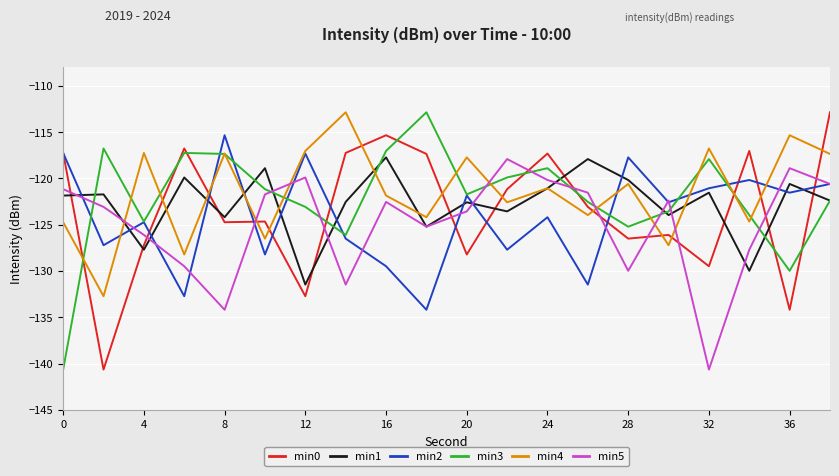

What is the minimum value shown in the chart?

-140.6